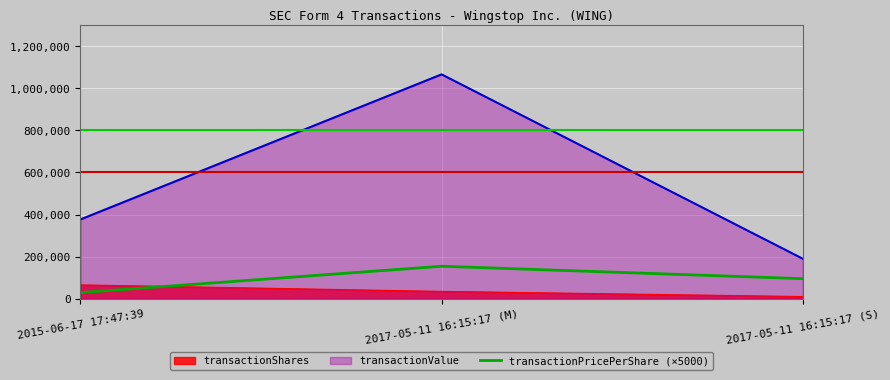

Does the chart display data point markers on the line(s)?

No